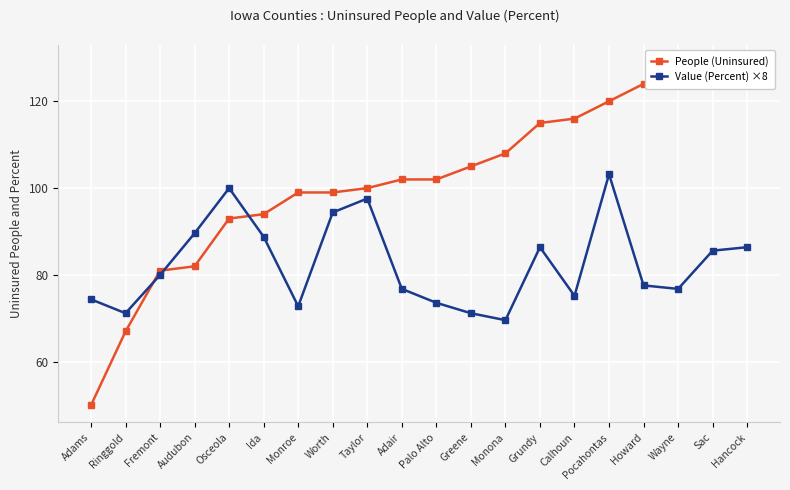

At which label does Value (Percent) ×8 reach its minimum?

Monona